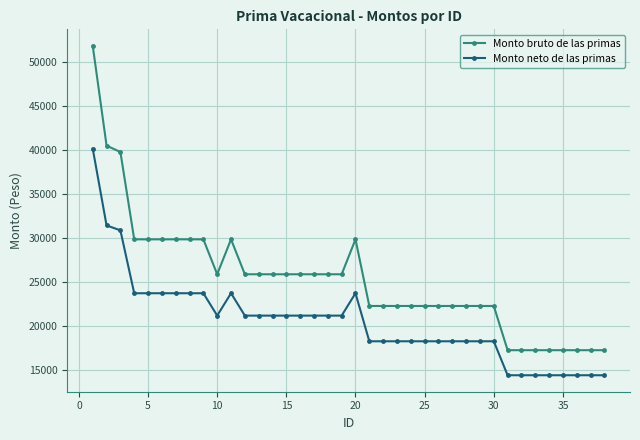

What is the sum of all Monto neto de las primas values?

780617.1